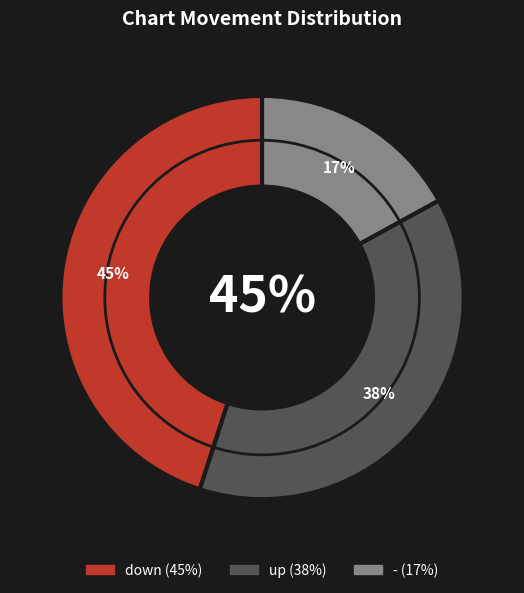

Does down represent more than half of the total?

No